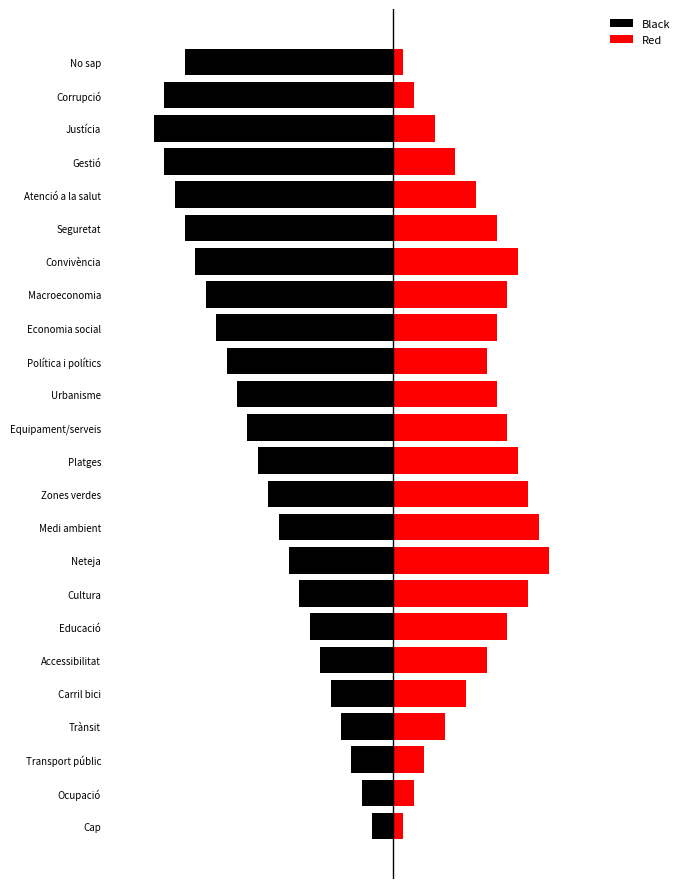

What are all the series names shown in the legend?

Black, Red